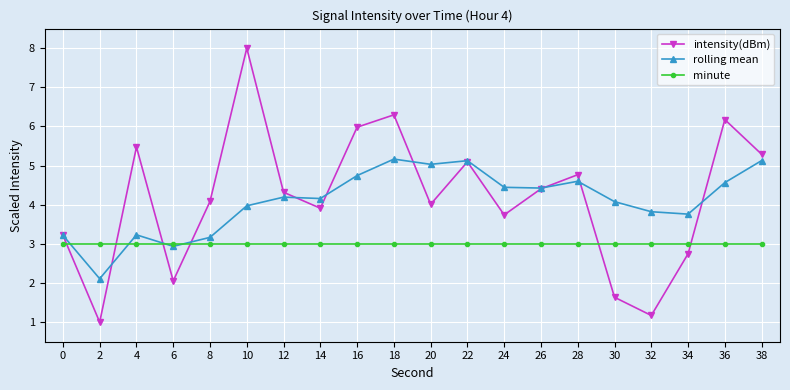

At 20, list the series in order from smallest to largest.

minute, intensity(dBm), rolling mean